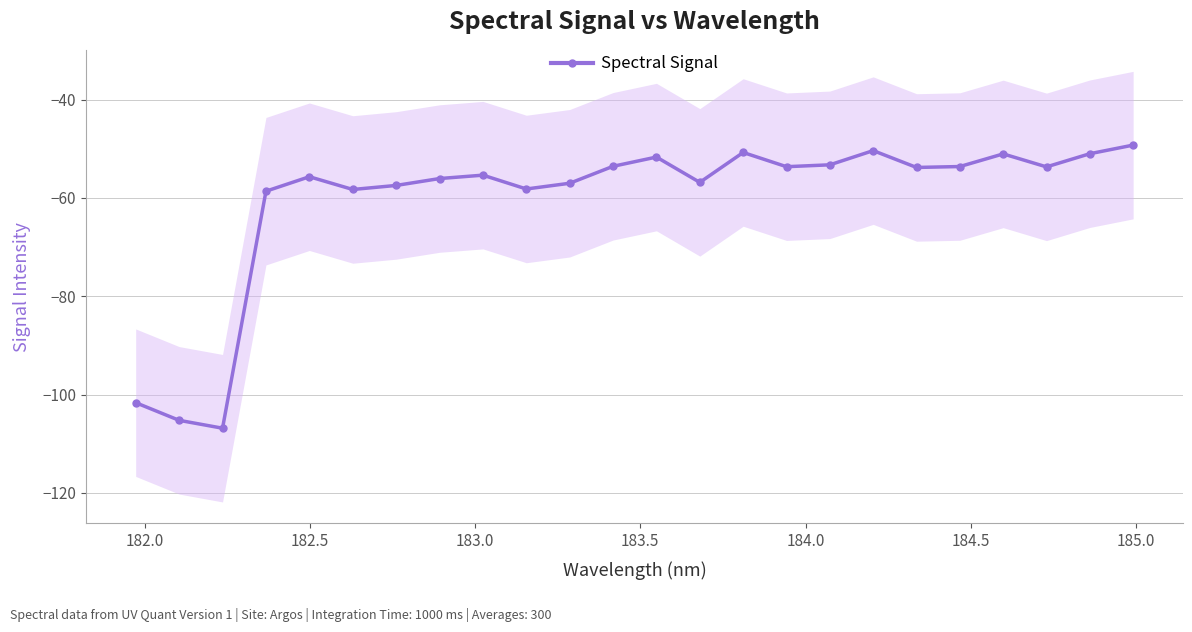

True or false: Spectral Signal has more than 2 interior local peaks.

True